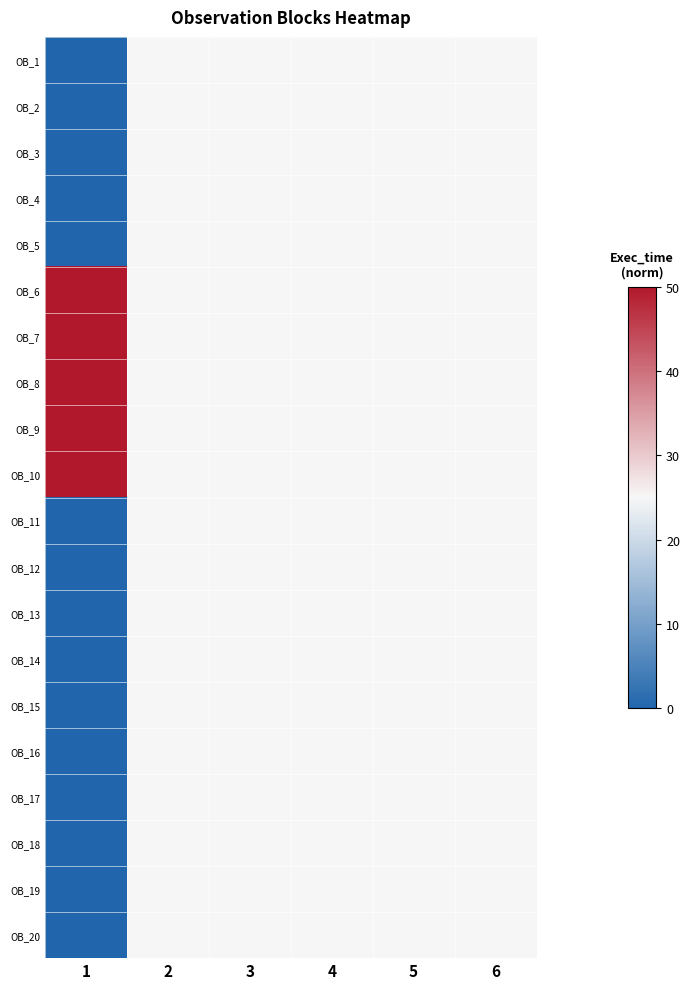

Reading right to left, extract all data points from this chart.

OB_1: 6=25	5=25	4=25	3=25	2=25	1=0
OB_2: 6=25	5=25	4=25	3=25	2=25	1=0
OB_3: 6=25	5=25	4=25	3=25	2=25	1=0
OB_4: 6=25	5=25	4=25	3=25	2=25	1=0
OB_5: 6=25	5=25	4=25	3=25	2=25	1=0
OB_6: 6=25	5=25	4=25	3=25	2=25	1=50
OB_7: 6=25	5=25	4=25	3=25	2=25	1=50
OB_8: 6=25	5=25	4=25	3=25	2=25	1=50
OB_9: 6=25	5=25	4=25	3=25	2=25	1=50
OB_10: 6=25	5=25	4=25	3=25	2=25	1=50
OB_11: 6=25	5=25	4=25	3=25	2=25	1=0
OB_12: 6=25	5=25	4=25	3=25	2=25	1=0
OB_13: 6=25	5=25	4=25	3=25	2=25	1=0
OB_14: 6=25	5=25	4=25	3=25	2=25	1=0
OB_15: 6=25	5=25	4=25	3=25	2=25	1=0
OB_16: 6=25	5=25	4=25	3=25	2=25	1=0
OB_17: 6=25	5=25	4=25	3=25	2=25	1=0
OB_18: 6=25	5=25	4=25	3=25	2=25	1=0
OB_19: 6=25	5=25	4=25	3=25	2=25	1=0
OB_20: 6=25	5=25	4=25	3=25	2=25	1=0